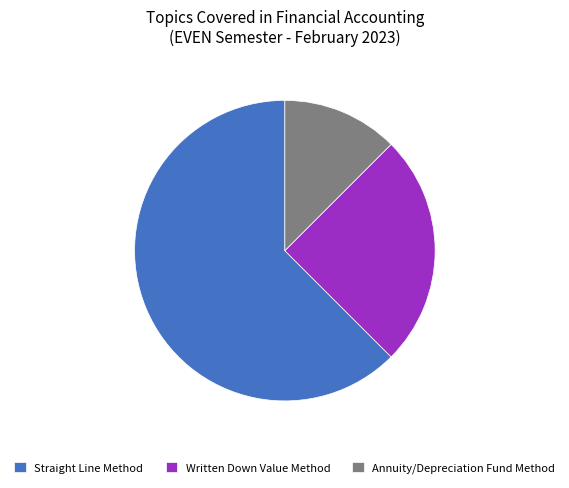

Which slice is the smallest?

Annuity/Depreciation Fund Method